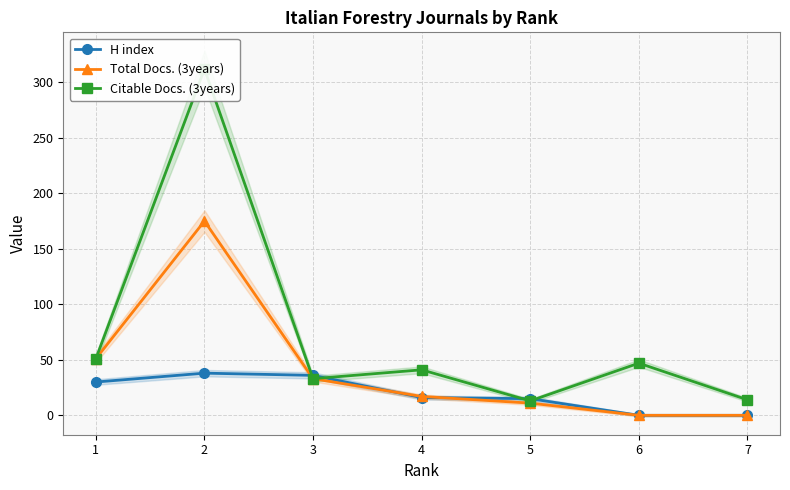

Reading left to right, list all the values displayed in this chart.

H index: 30	38	36	16	15	0	0
Total Docs. (3years): 51	175	33	17	11	0	0
Citable Docs. (3years): 51	312	33	41	13	47	14